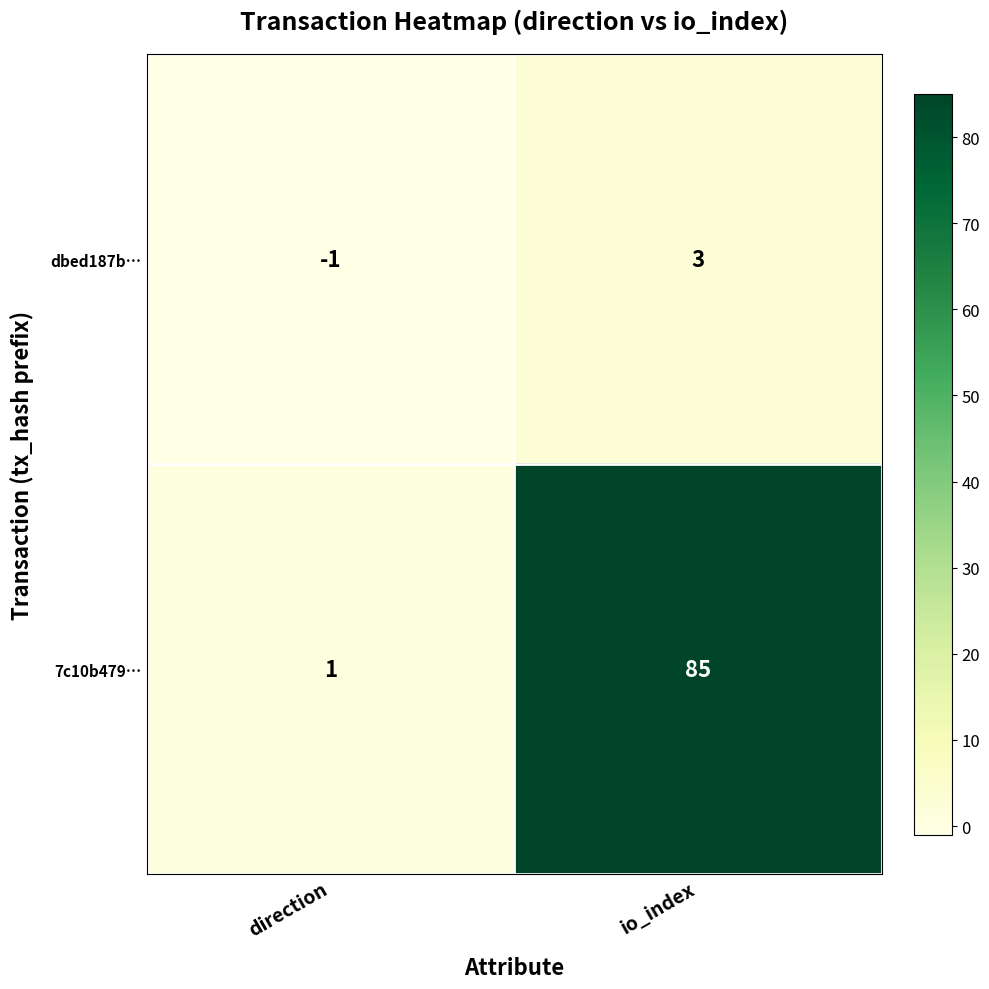

What is the greatest value displayed?

85